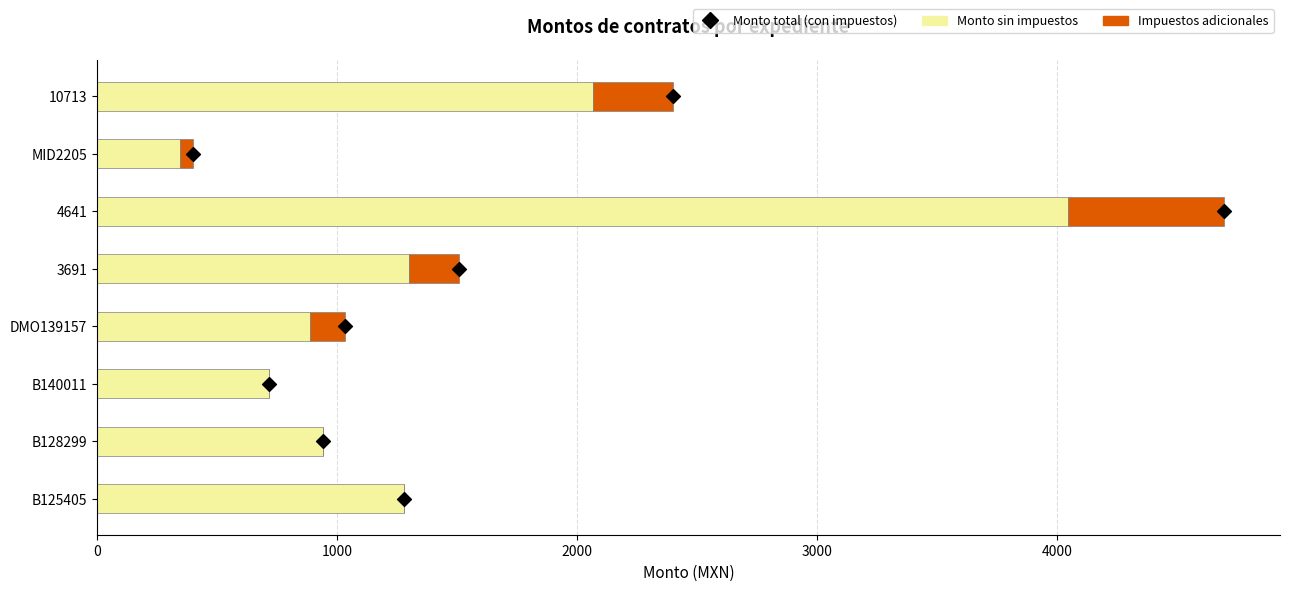

Which series reaches the minimum Y coordinate?

Impuestos adicionales